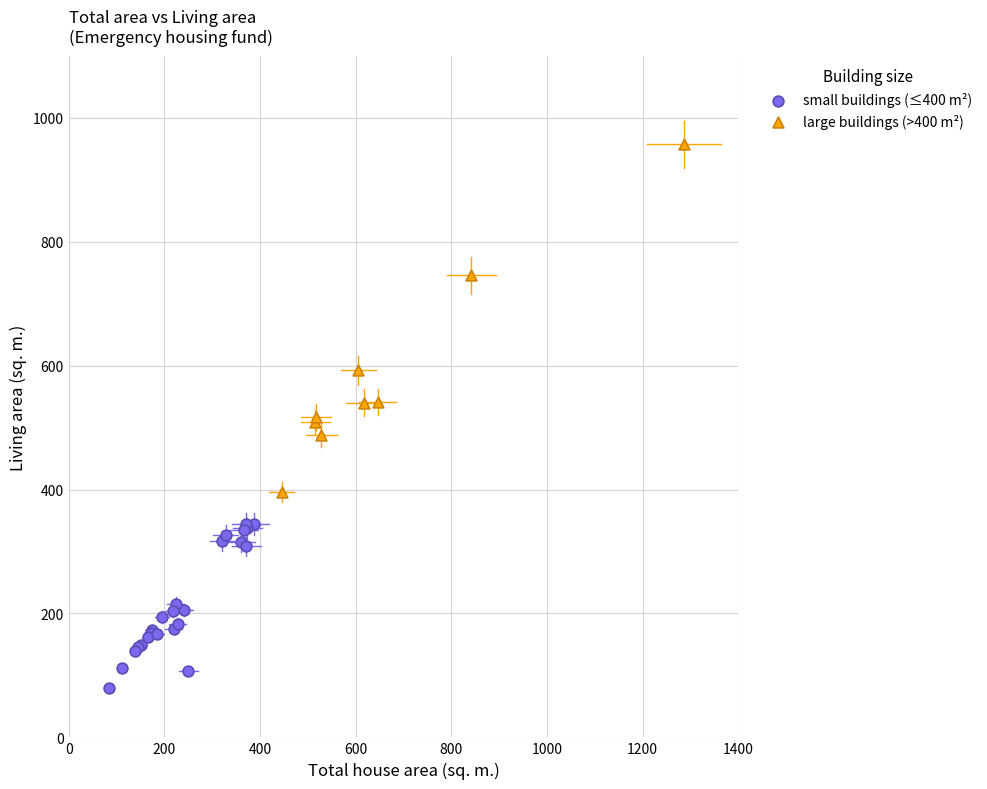

Which series has the widest spread of Y values?

large buildings (>400 m²)